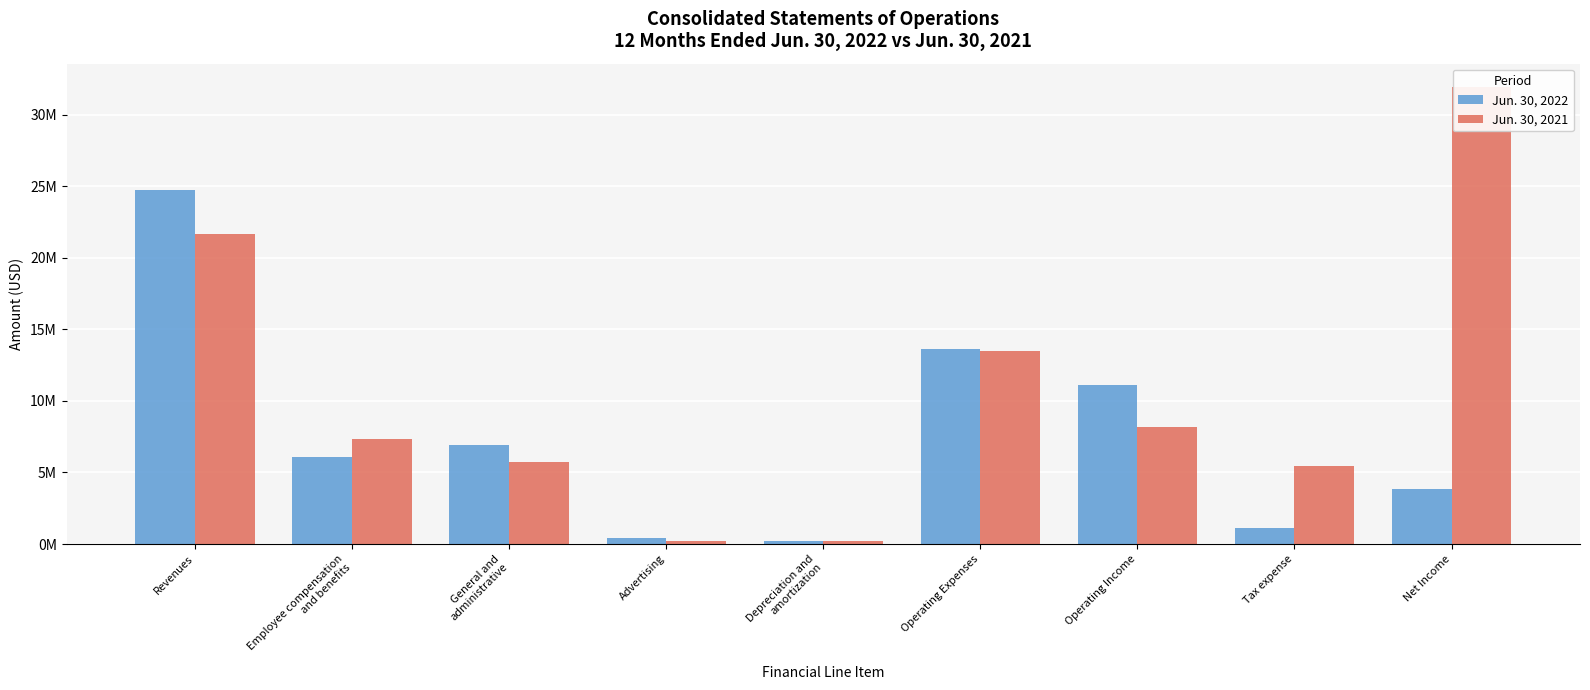

What is the value of the Jun. 30, 2021 bar at the 6th from the left?

13489000